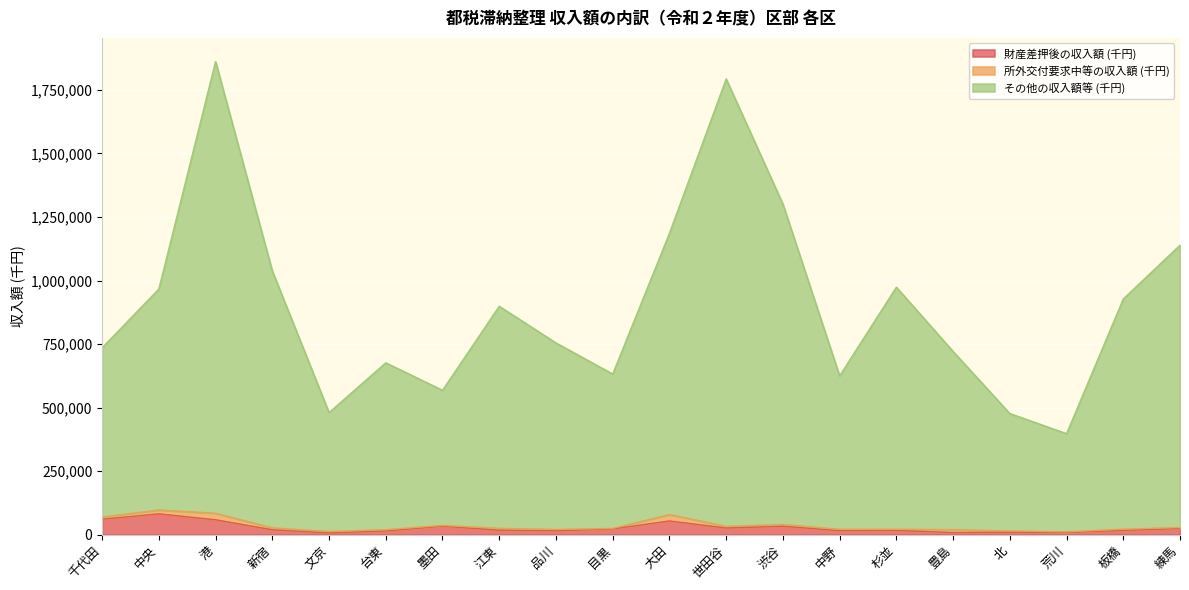

The その他の収入額等 (千円) series shows 333571 at 大田. True or false?

False